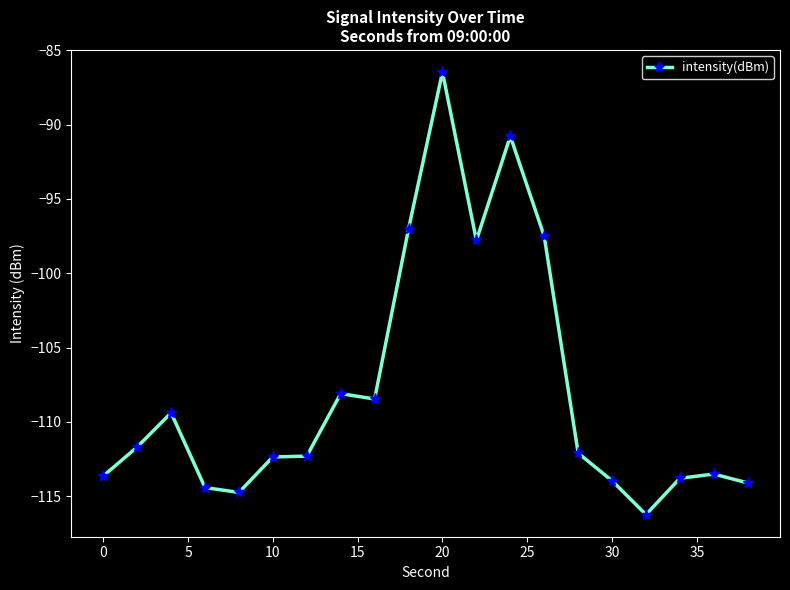

True or false: the data has more than 2 interior local peaks.

True